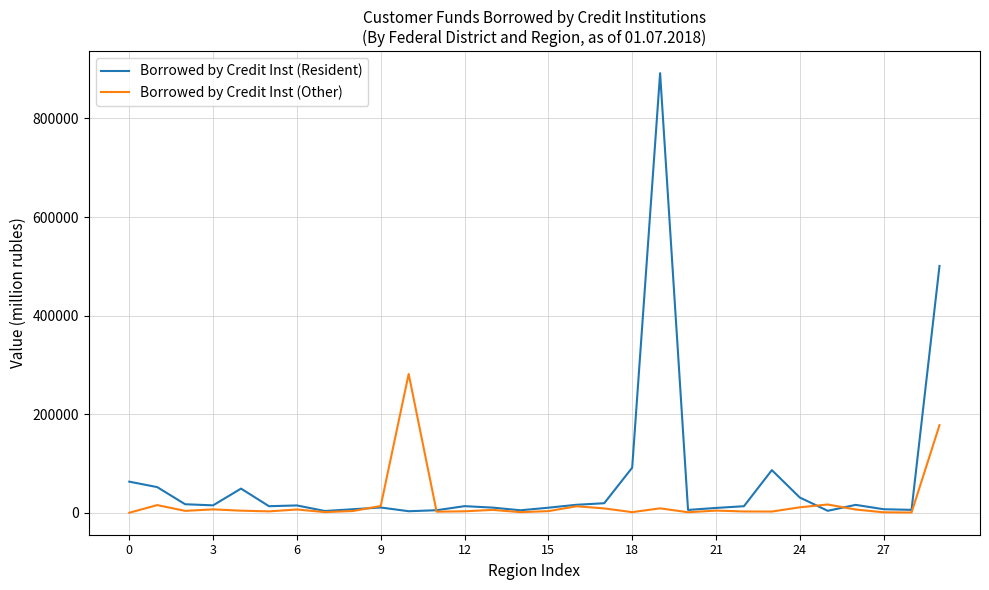

Which series has the widest spread of values?

Borrowed by Credit Inst (Resident)